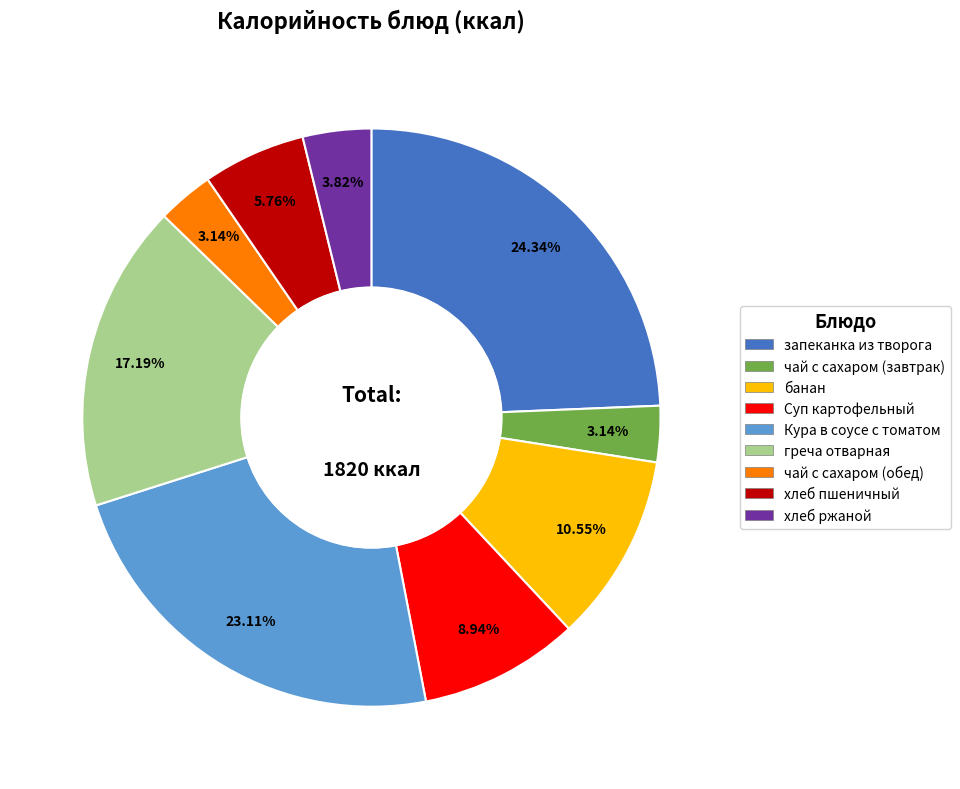

How many segments does this pie chart have?

9